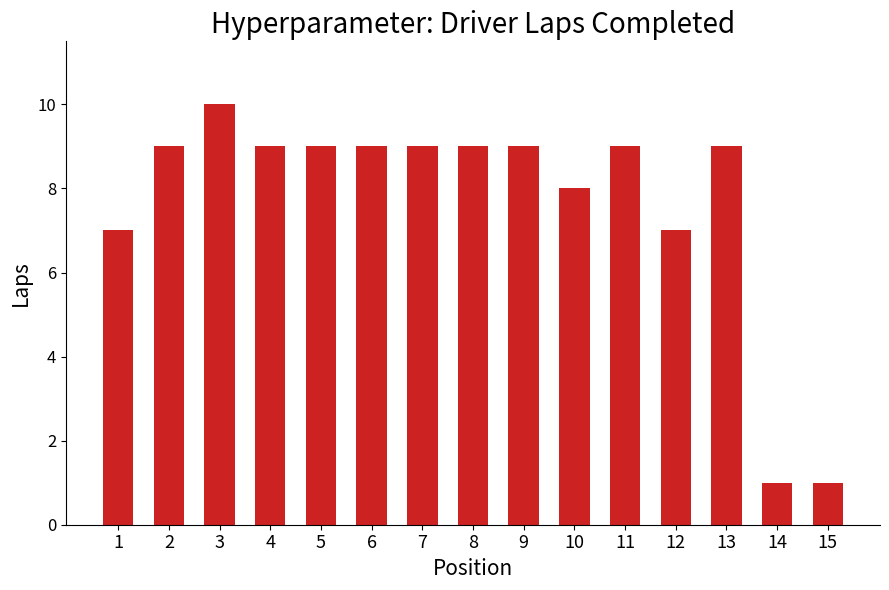

What is the difference between the second highest and second lowest values?

8